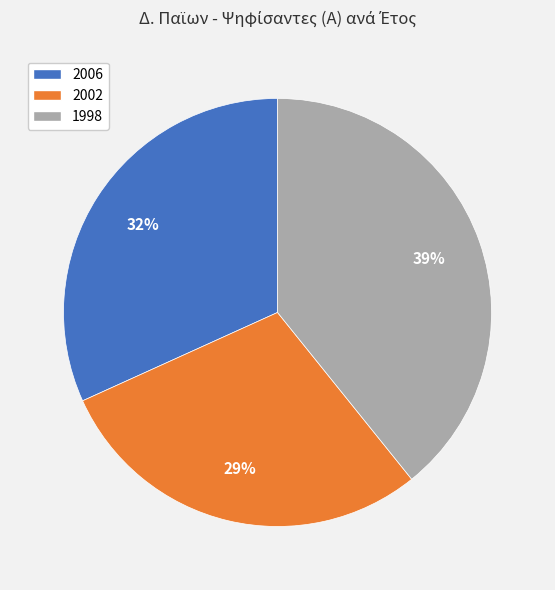

Does 1998 represent more than half of the total?

No